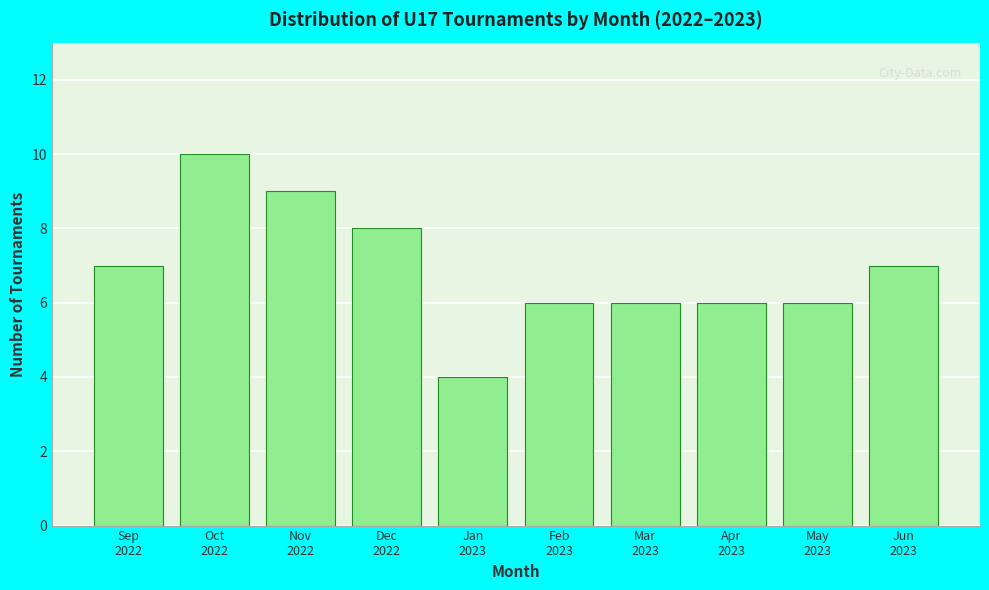

Reading left to right, extract all data points from this chart.

7	10	9	8	4	6	6	6	6	7